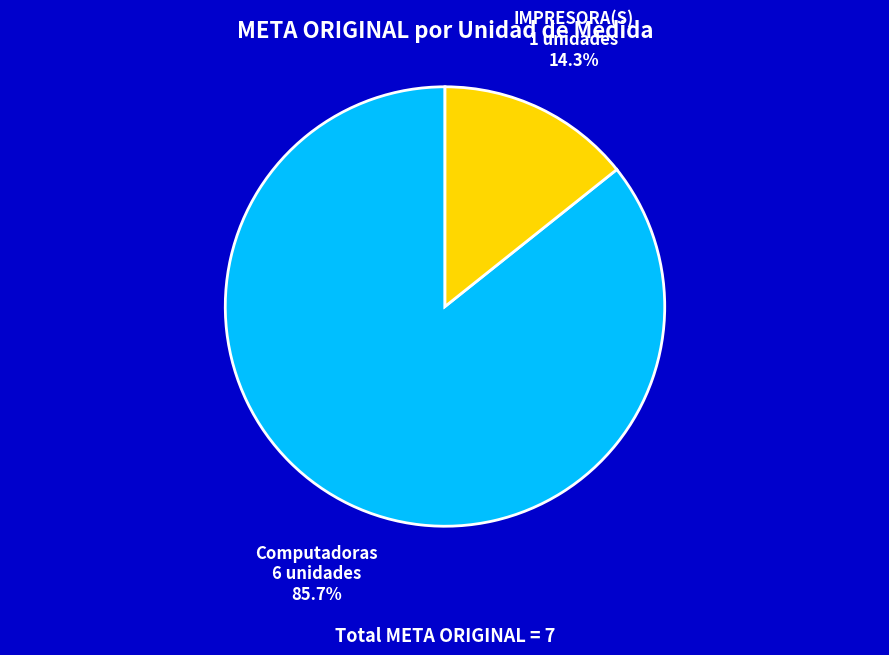

Is it true that IMPRESORA(S) is 26% of the pie?

False